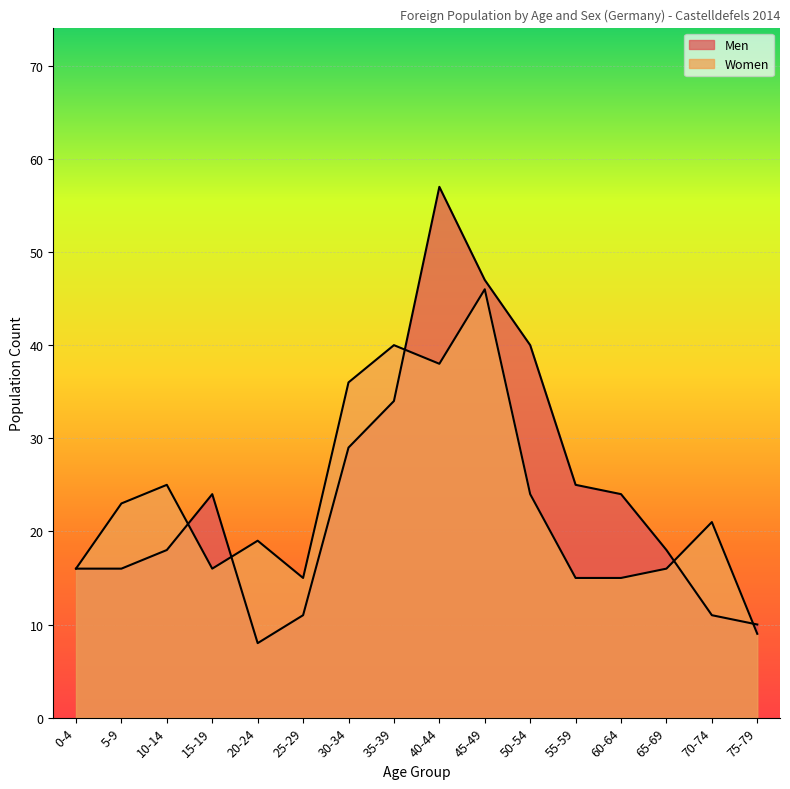

Which category has the highest value across all series?

40-44